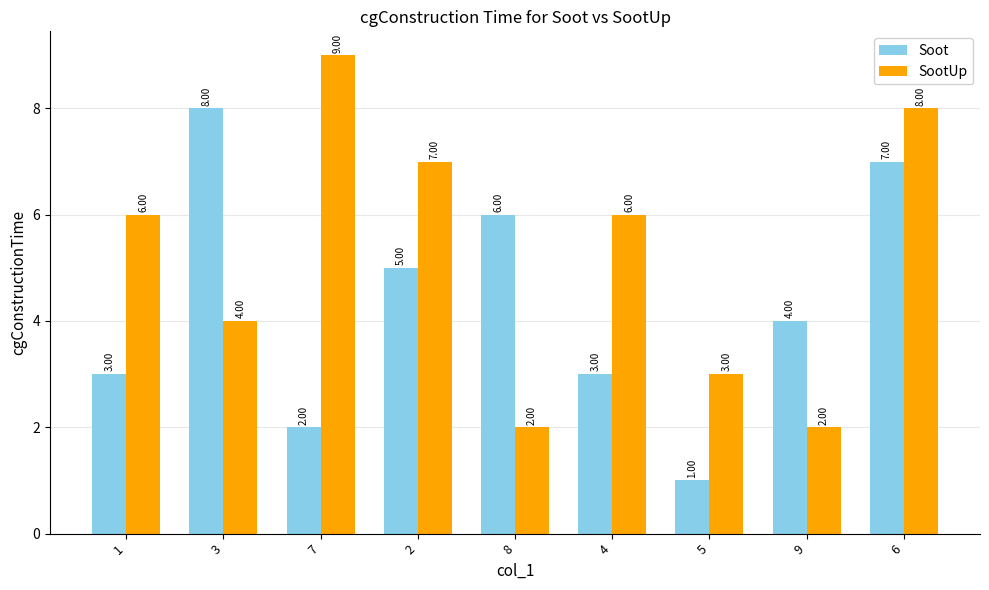

Which category has the lowest value in the Soot series?

5